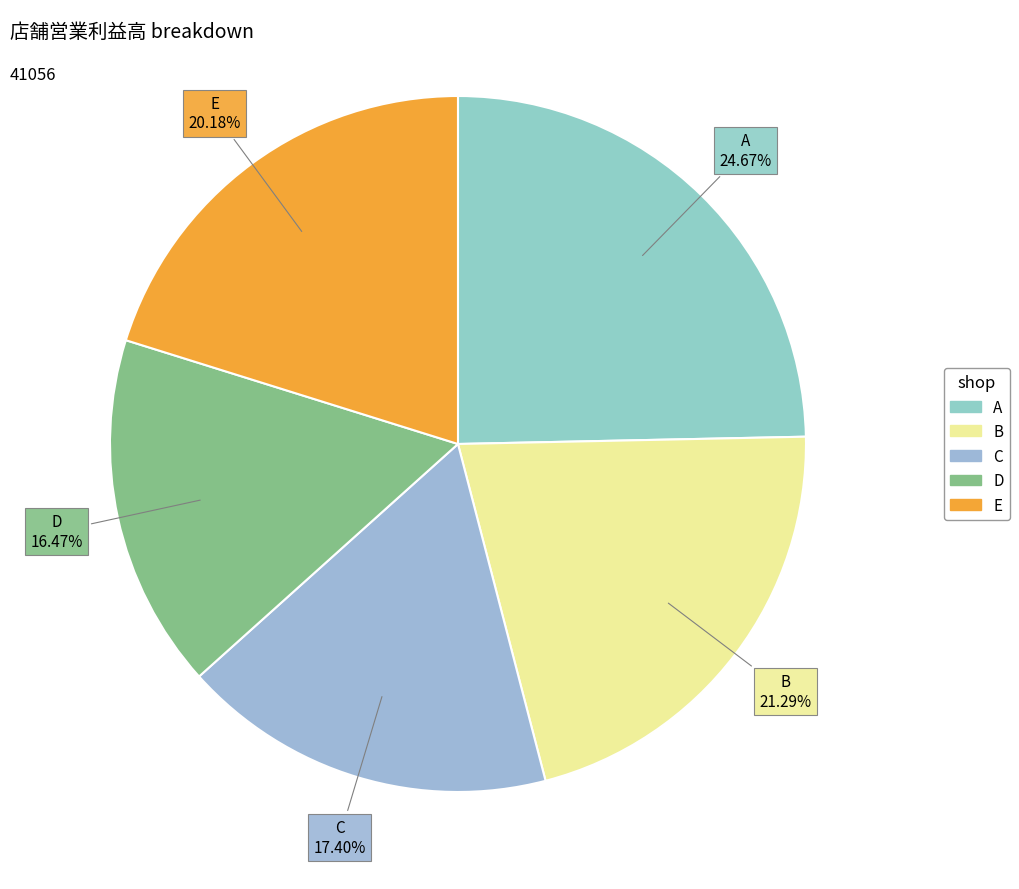

To the nearest percent, what percentage of the pie is C?

17%